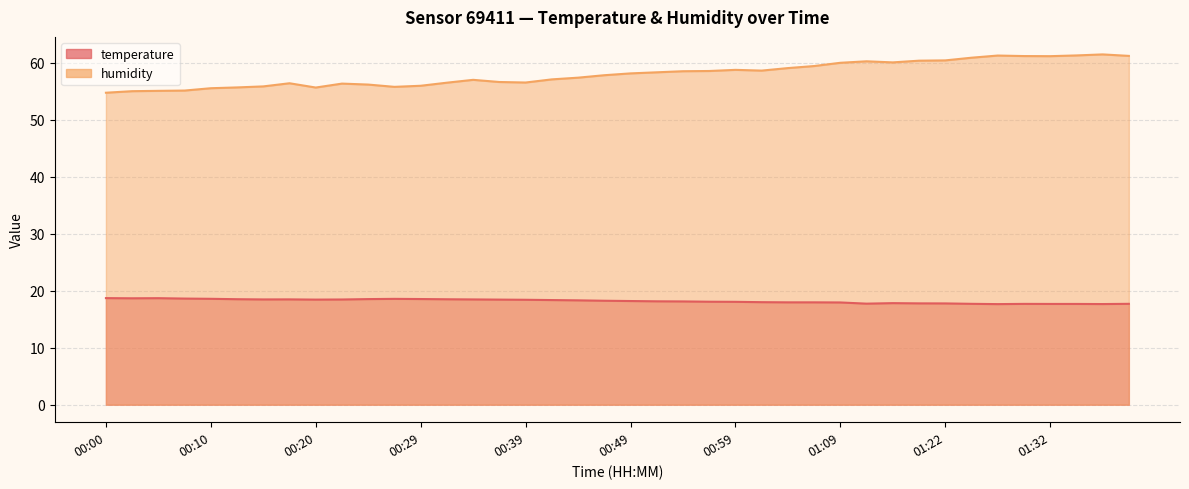

Which series has the largest total across all categories?

humidity